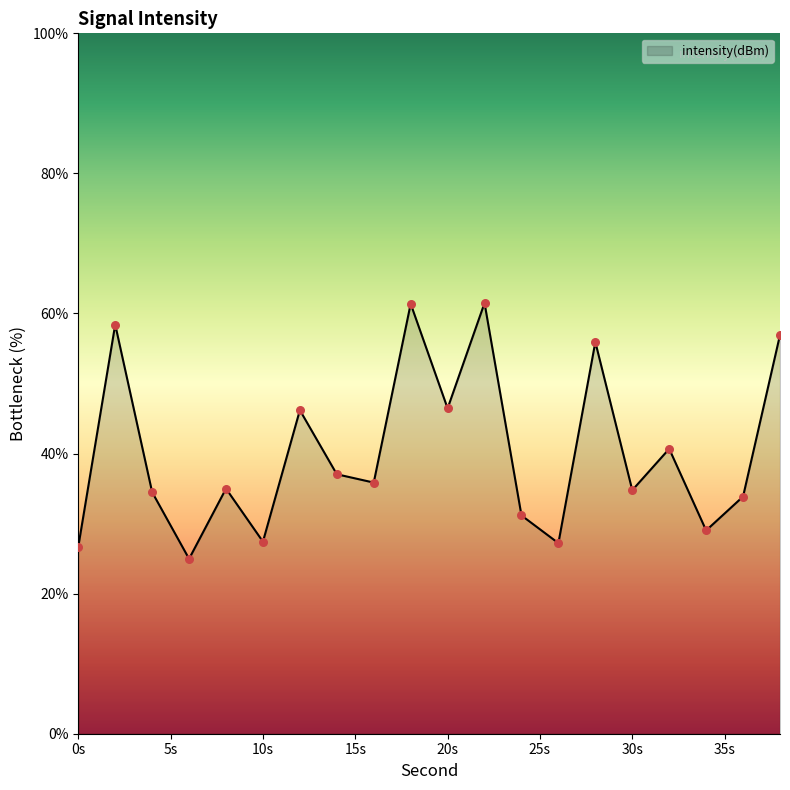

What is the maximum value shown in the chart?

61.5